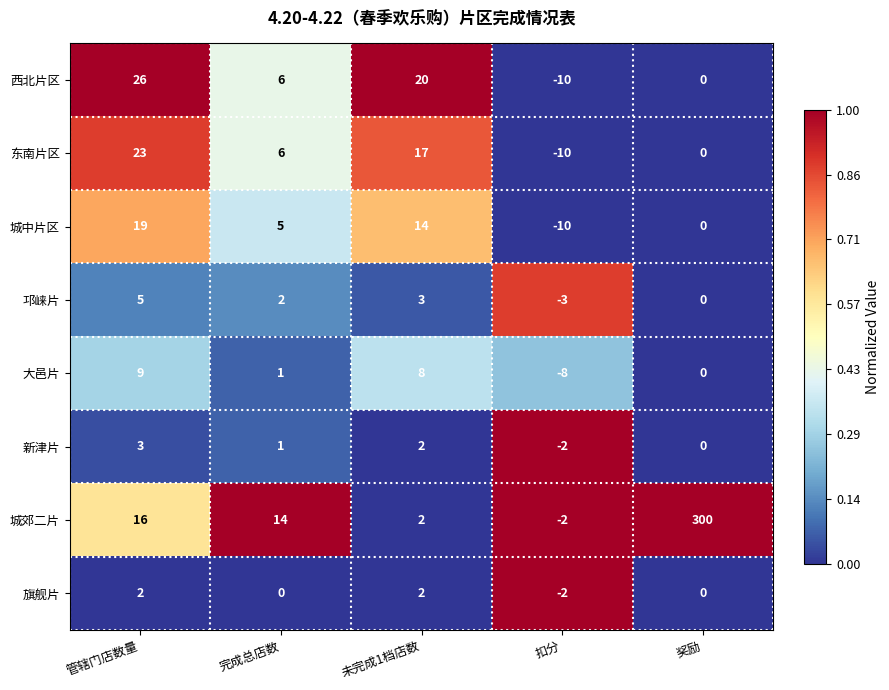

The 旗舰片 series shows -1 at 扣分. True or false?

False